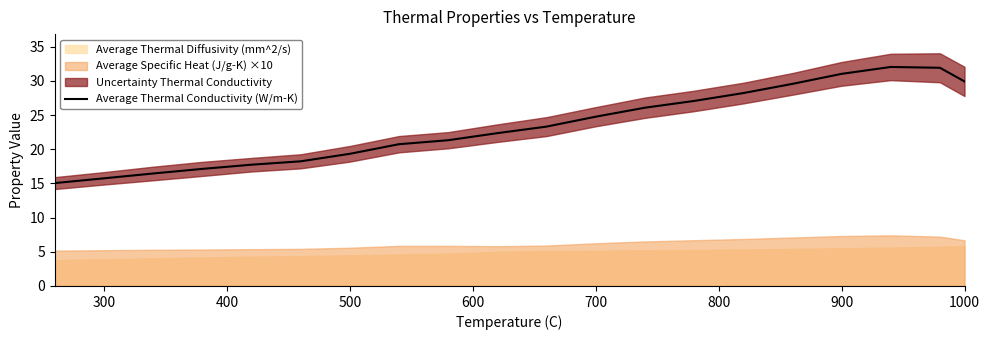

How many categories are shown in the chart?

20